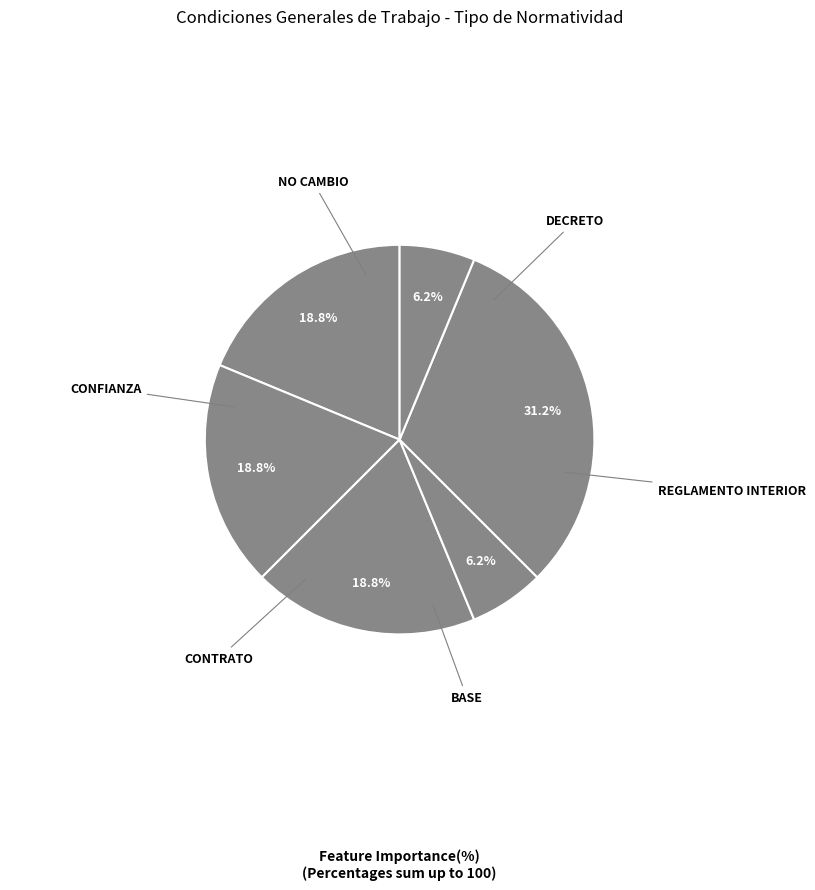

How many segments does this pie chart have?

6